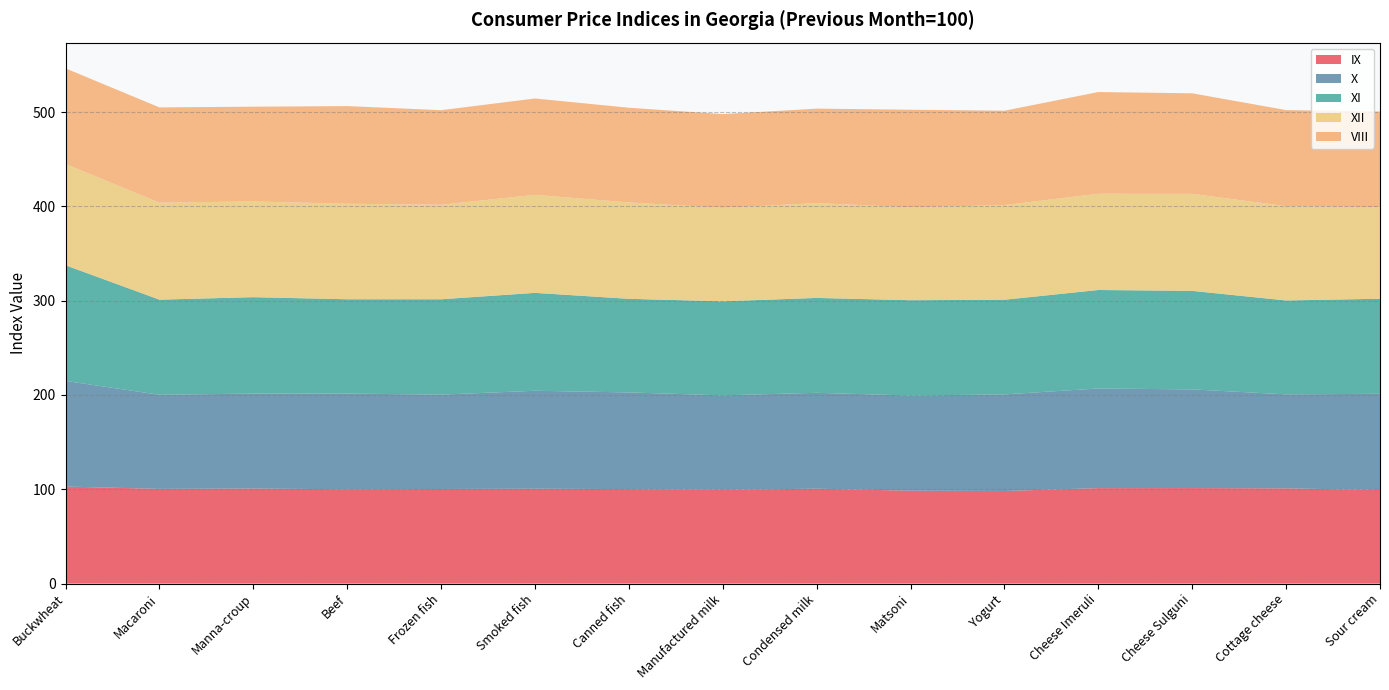

Reading left to right, transcribe all the data shown in this chart.

IX: 102.9	100.4	100.7	100.0	100.3	100.6	100.2	99.5	100.6	98.5	98.2	101.2	101.3	101.0	99.2
X: 112.0	99.8	100.7	101.5	100.1	103.9	102.5	100.1	101.7	100.9	102.4	105.6	104.6	99.7	102.0
XI: 122.6	100.9	102.2	100.0	101.1	103.8	99.3	99.7	100.6	101.0	100.4	104.4	104.5	99.6	100.8
XII: 107.4	102.9	101.5	101.3	100.3	104.0	102.2	99.2	100.6	98.5	100.4	102.1	102.9	100.0	97.1
VIII: 101.4	100.9	100.4	103.5	100.2	102.2	100.4	99.4	100.2	103.5	100.0	107.8	106.6	101.8	101.4